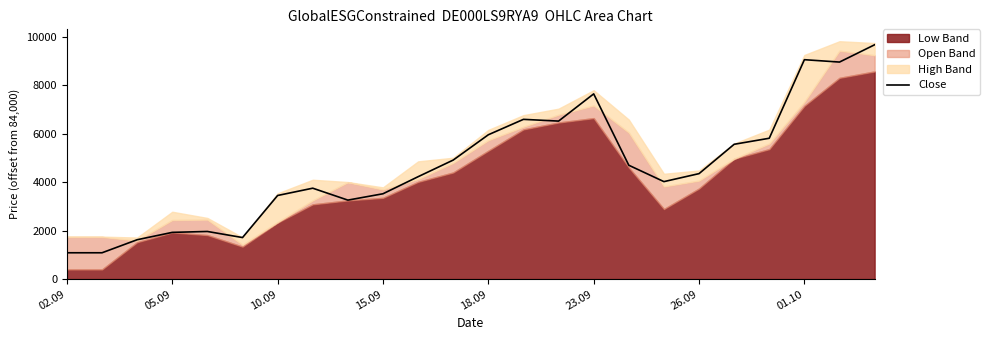

How many categories are shown in the chart?

24